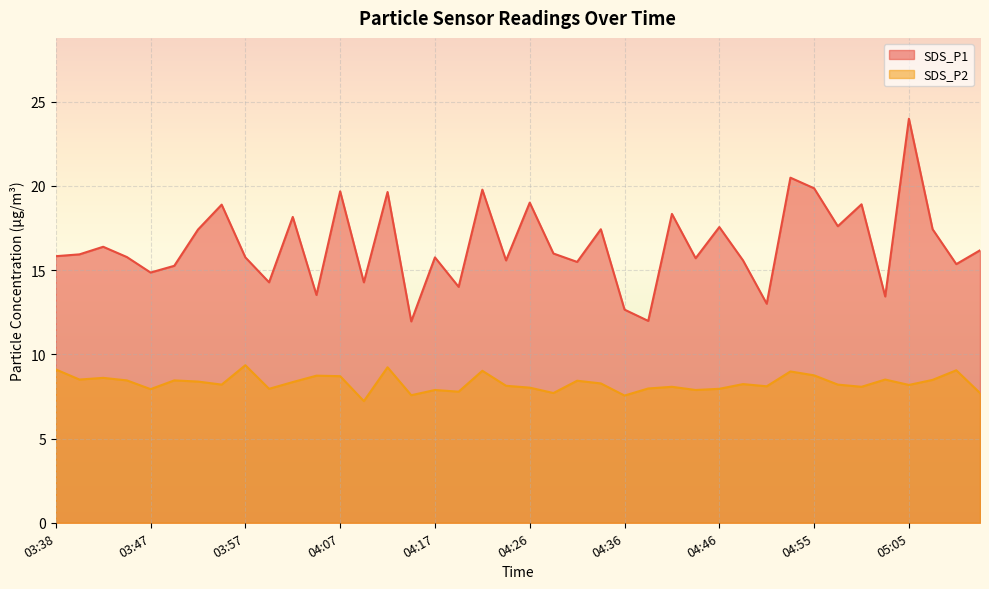

What position from the right is 04:02?

30